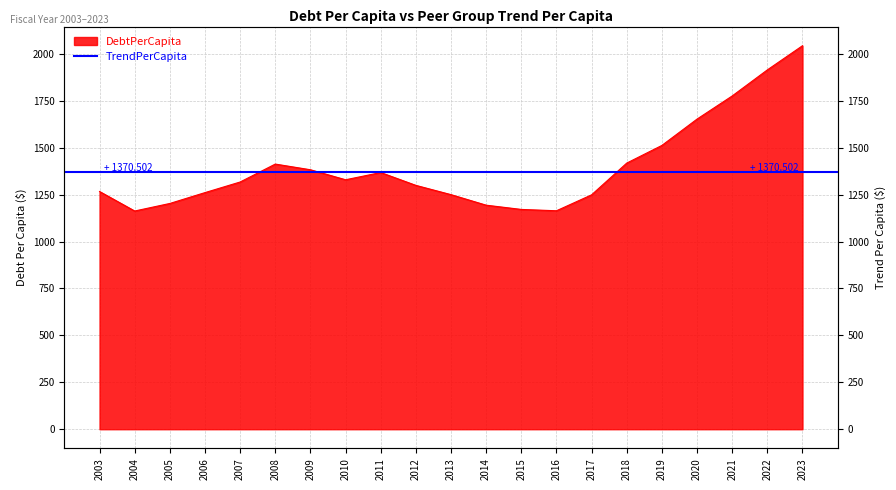

How many data points are less than 1317?

10